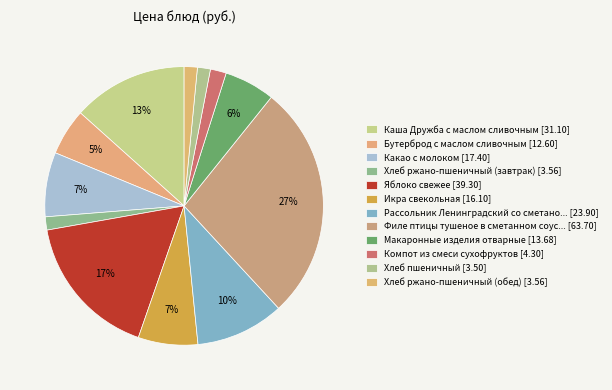

How many slices are in this pie chart?

12